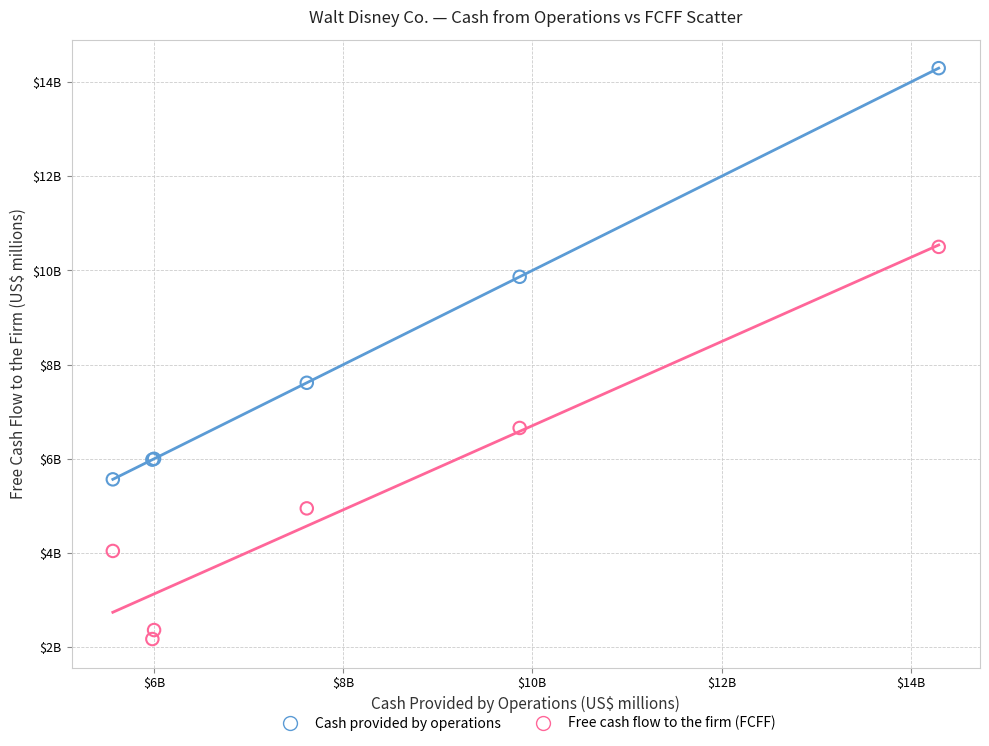

Which series reaches the minimum Y coordinate?

Free cash flow to the firm (FCFF)